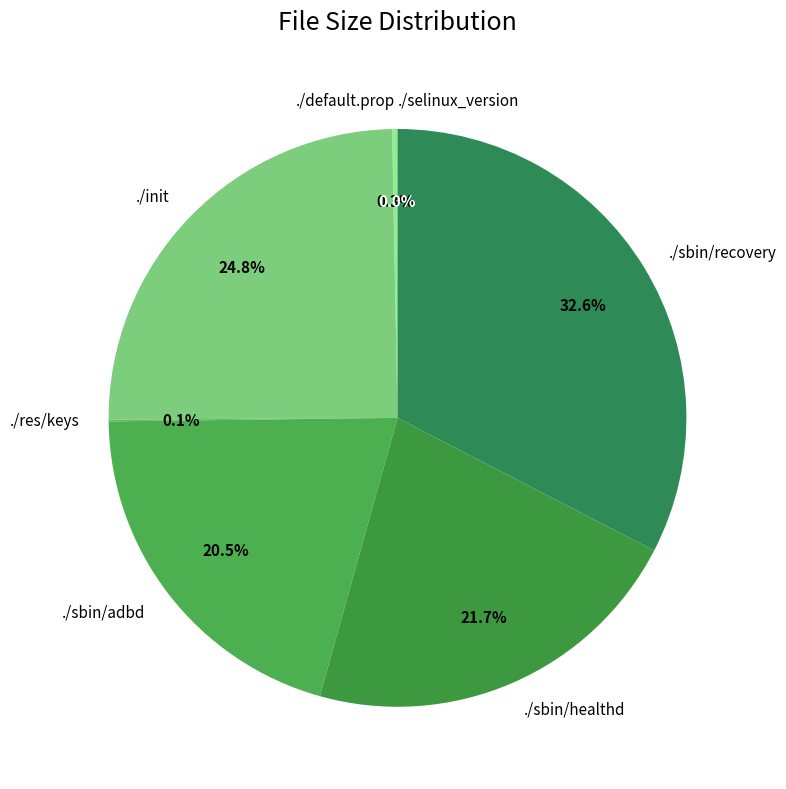

What percentage do ./default.prop and ./sbin/adbd together represent?

20.8%